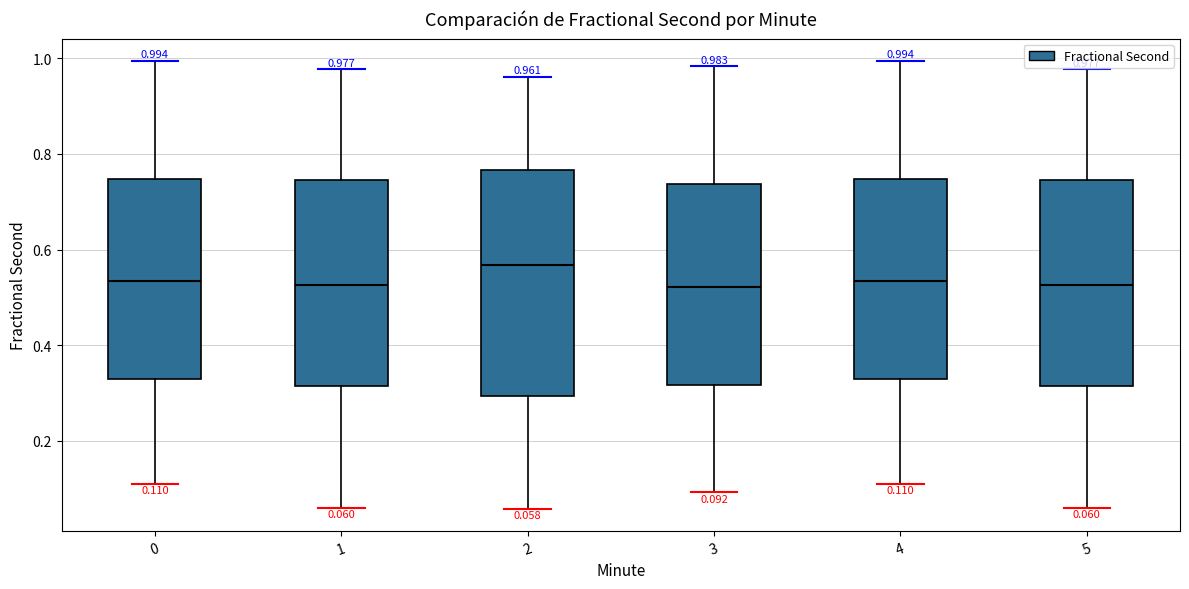

Which box is the tallest, from its lower edge to its upper edge?

2